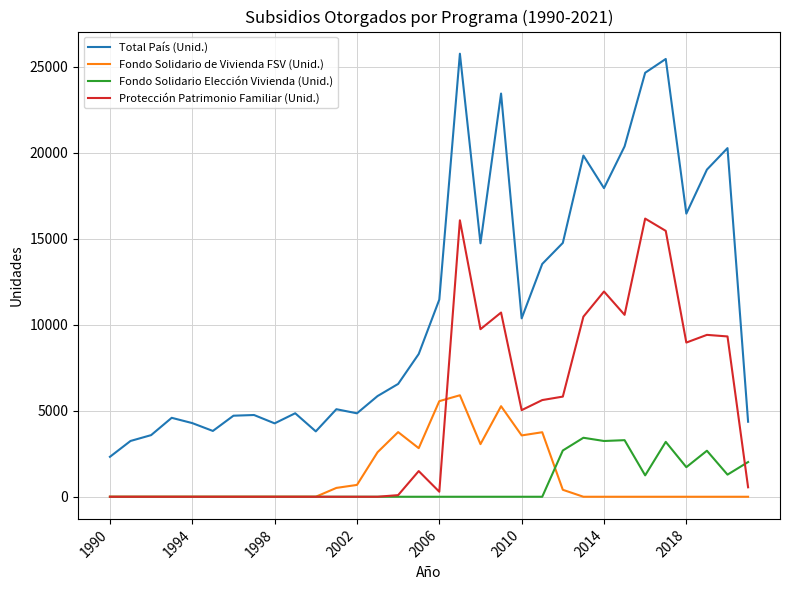

Does the chart have visible grid lines?

Yes